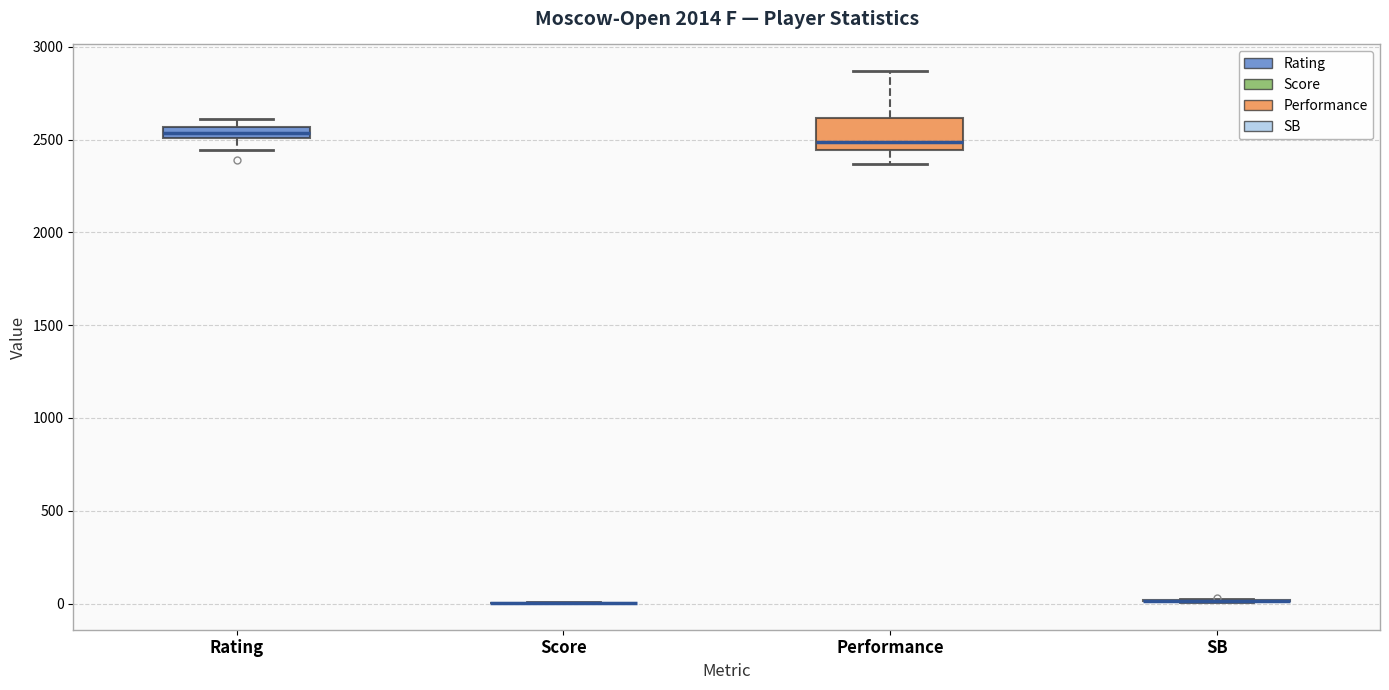

Comparing the boxes themselves (not the whiskers), which one is the tallest?

Performance